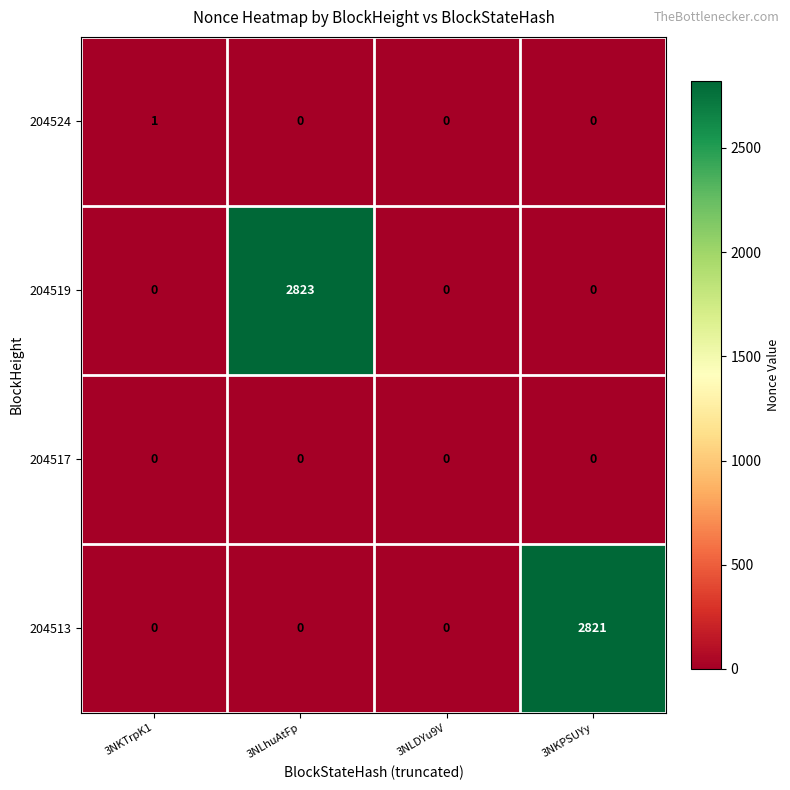

What is the maximum value shown in the chart?

2823